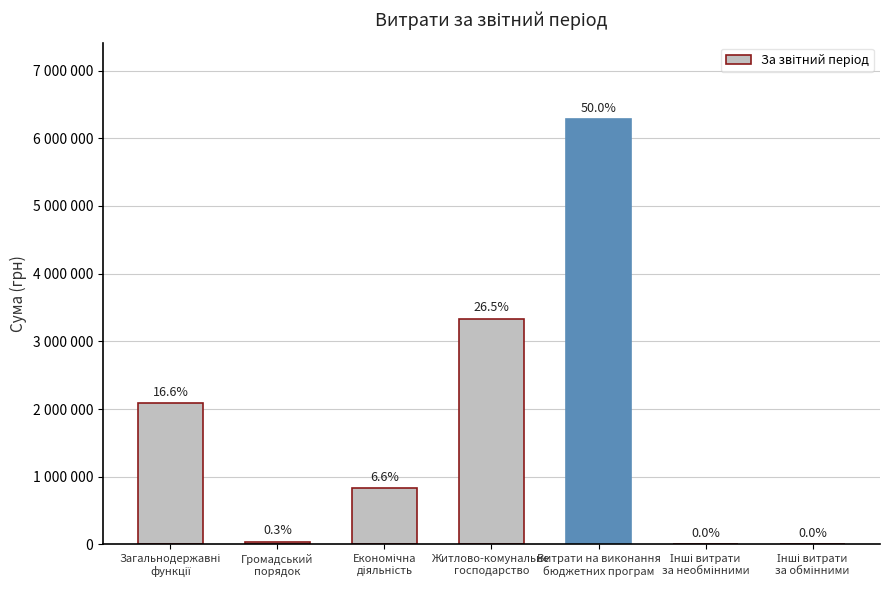

Are the bars horizontal?

No